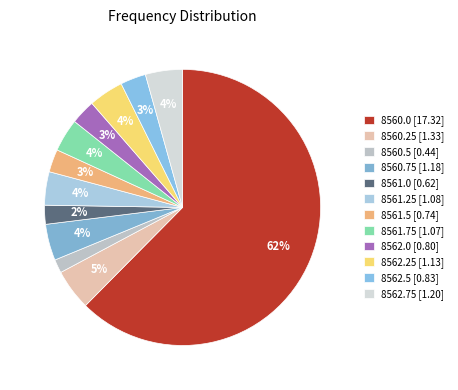

Rank the categories by value from lowest to highest.

8560.5, 8561.0, 8561.5, 8562.0, 8562.5, 8561.75, 8561.25, 8562.25, 8560.75, 8562.75, 8560.25, 8560.0